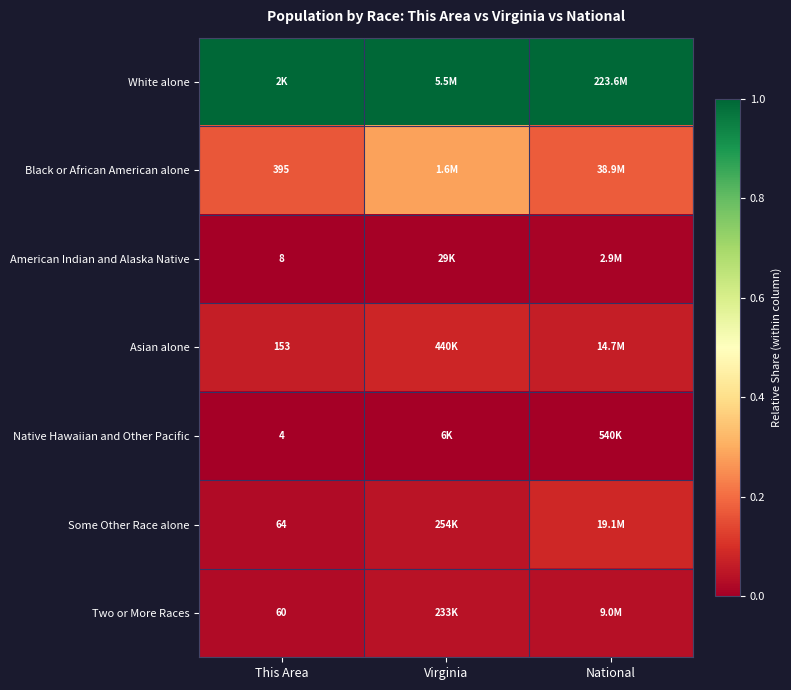

Is the value of Black or African American alone at This Area greater than the value of Some Other Race alone at This Area?

Yes